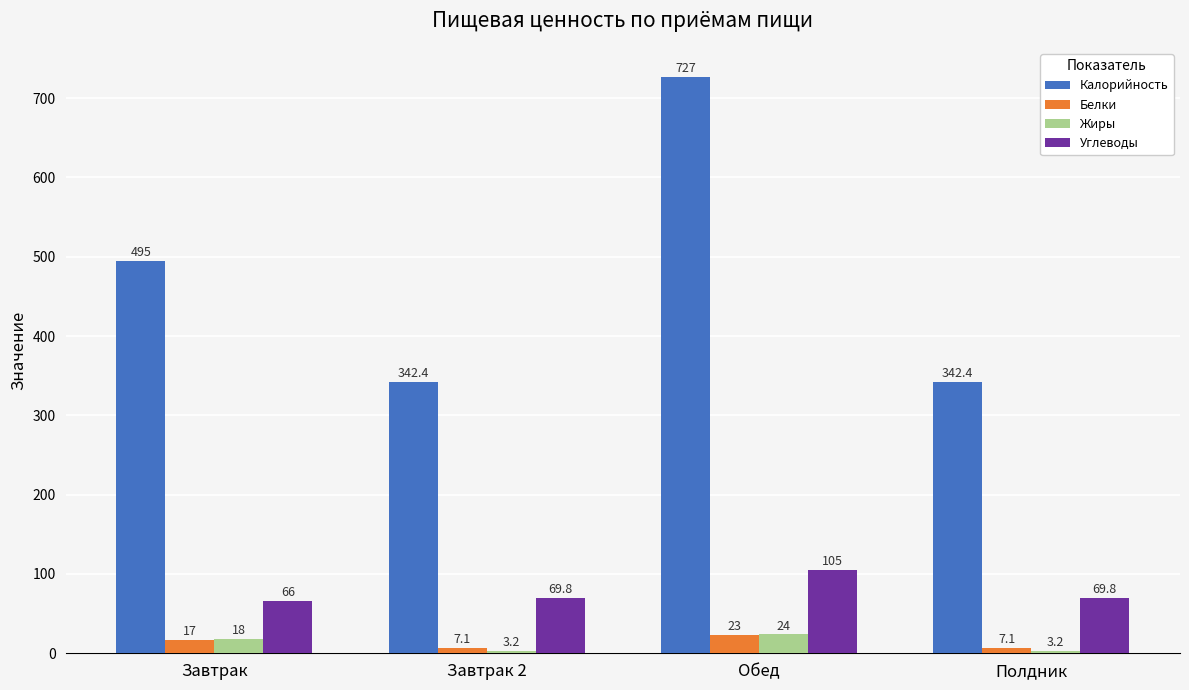

Is the value of Жиры at Полдник greater than the value of Калорийность at Полдник?

No